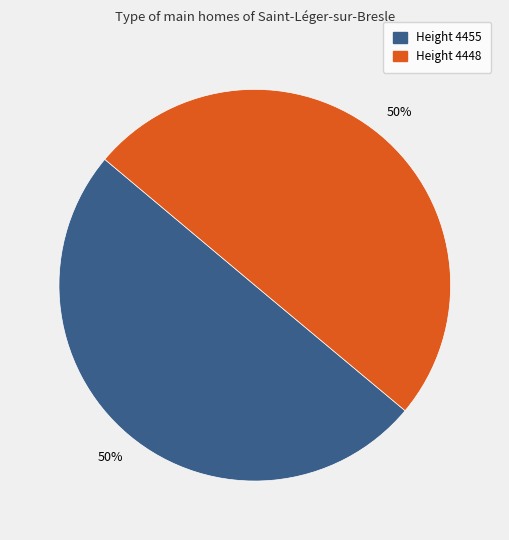

To the nearest percent, what is the average slice percentage?

50%